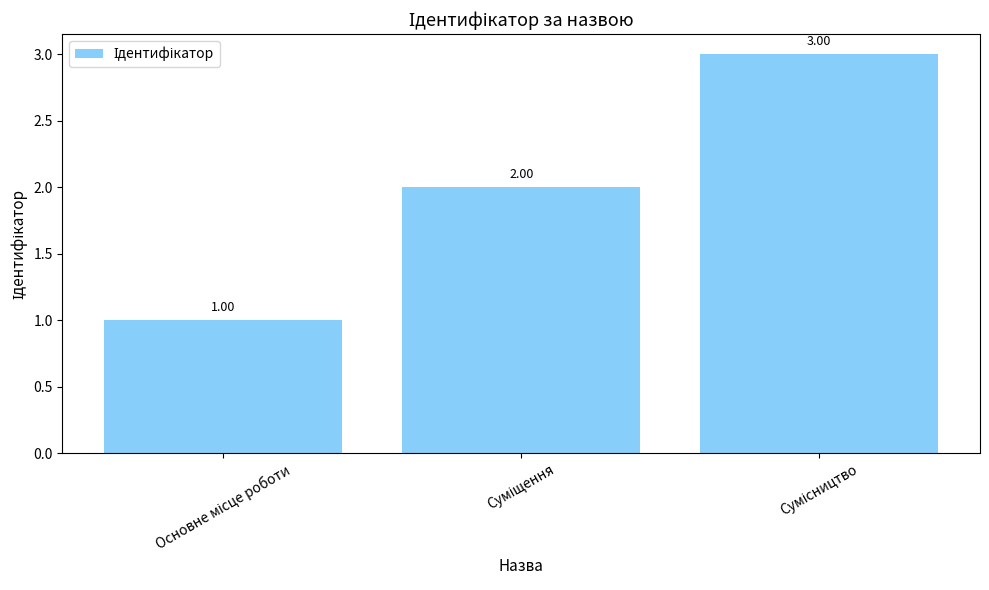

Reading left to right, list all the values displayed in this chart.

1	2	3